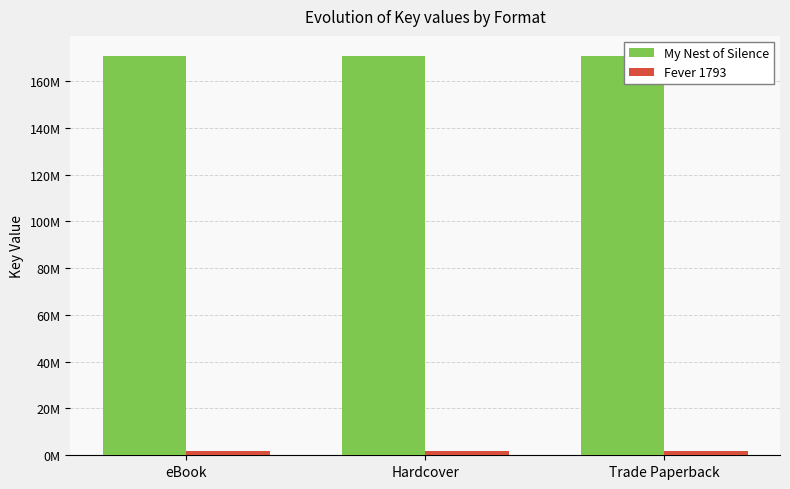

Rank the categories by Fever 1793 value from lowest to highest.

eBook, Hardcover, Trade Paperback